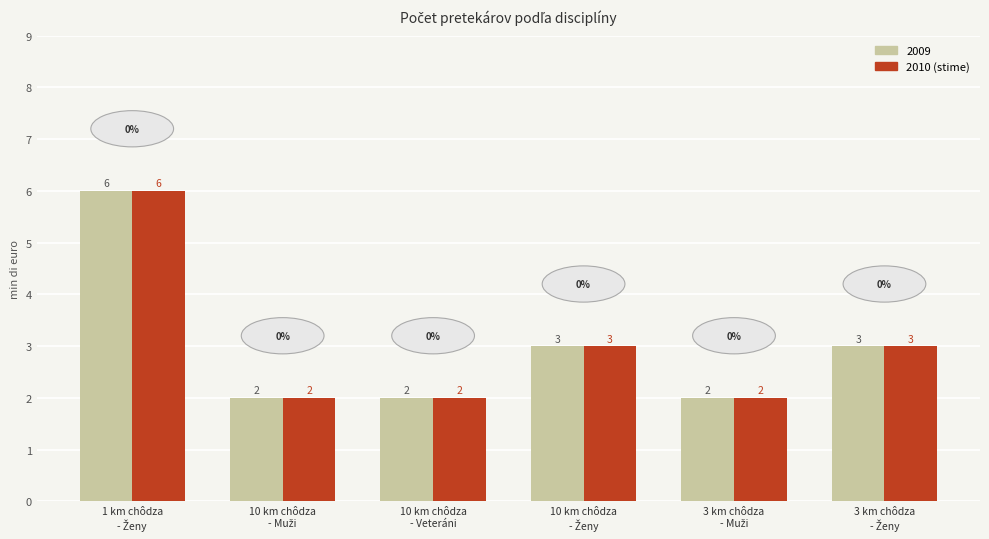

Reading left to right, extract all data points from this chart.

2009: 6	2	2	3	2	3
2010 (stime): 6	2	2	3	2	3